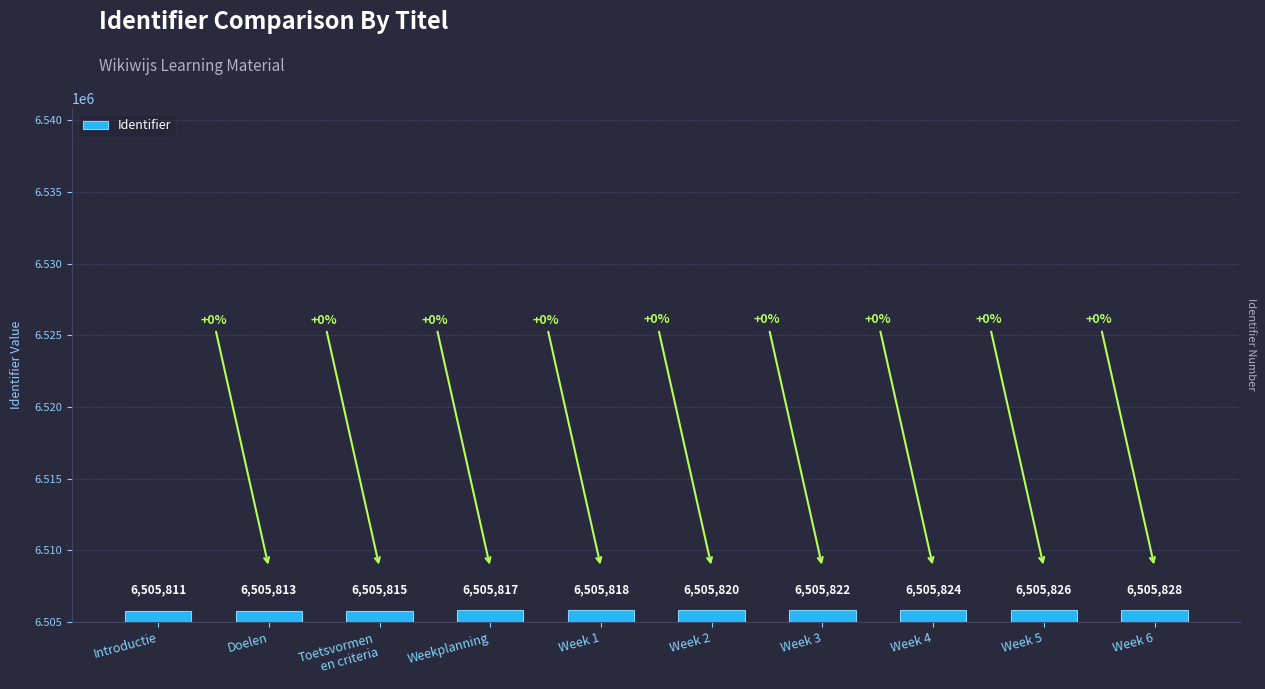

Rank the categories by value from highest to lowest.

Week 6, Week 5, Week 4, Week 3, Week 2, Week 1, Weekplanning, Toetsvormen
en criteria, Doelen, Introductie